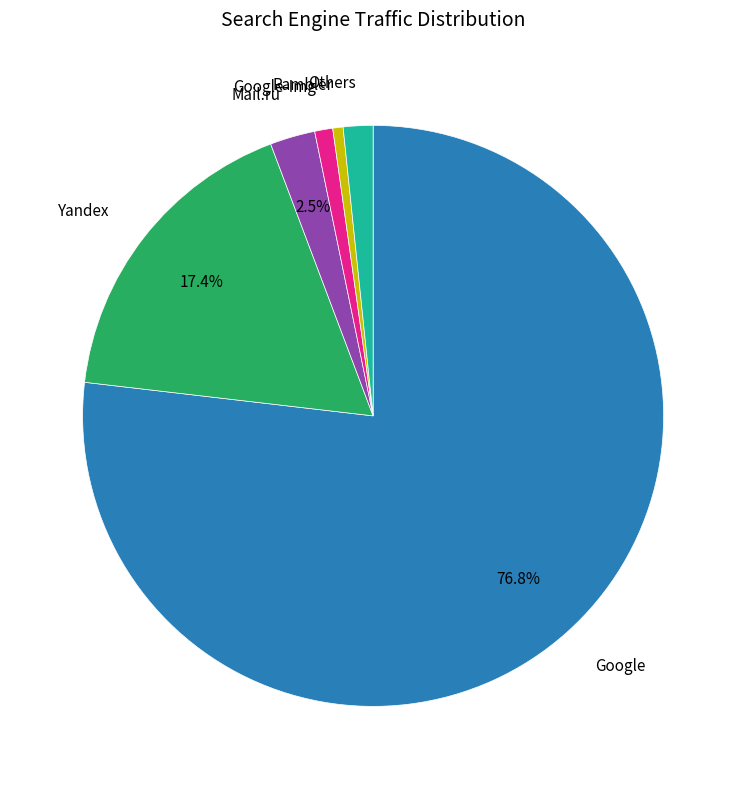

Is there a majority slice in this chart?

Yes